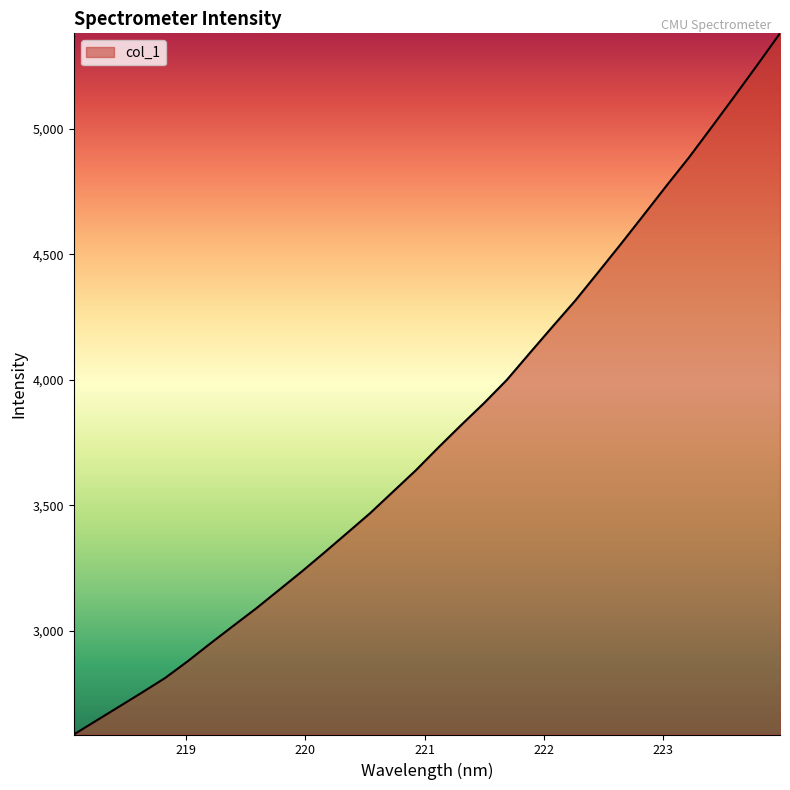

What is the minimum value shown in the chart?

2588.4